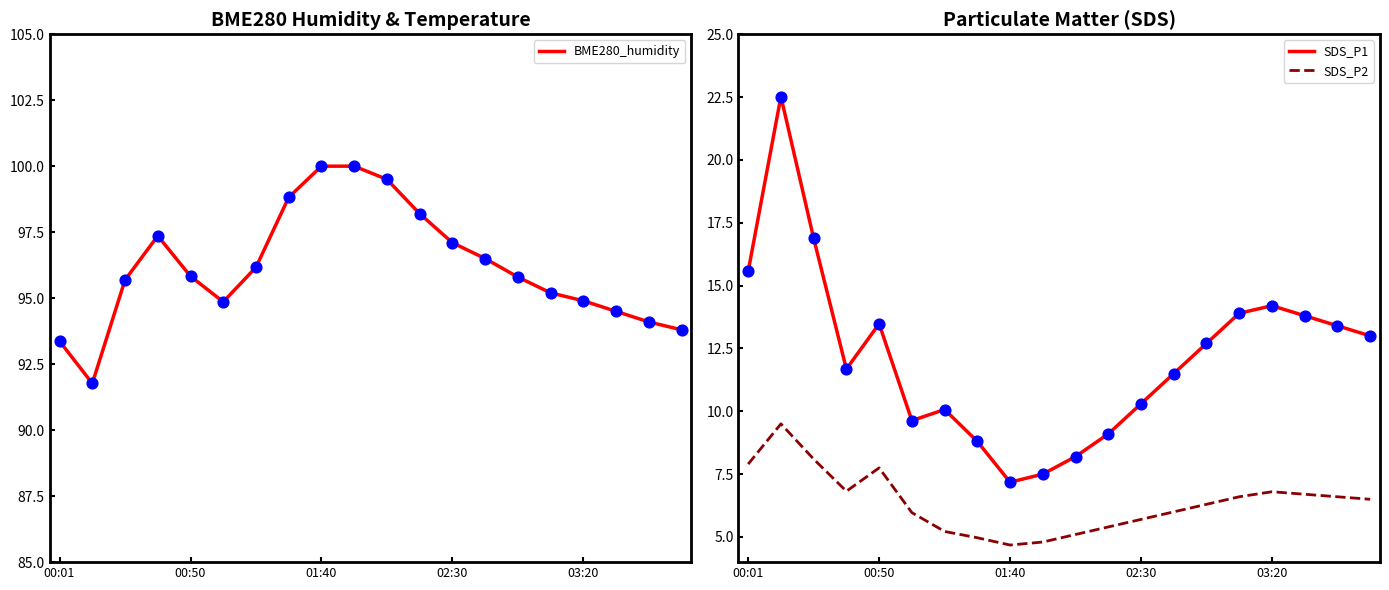

Which series has the widest spread of Y values?

SDS_P1